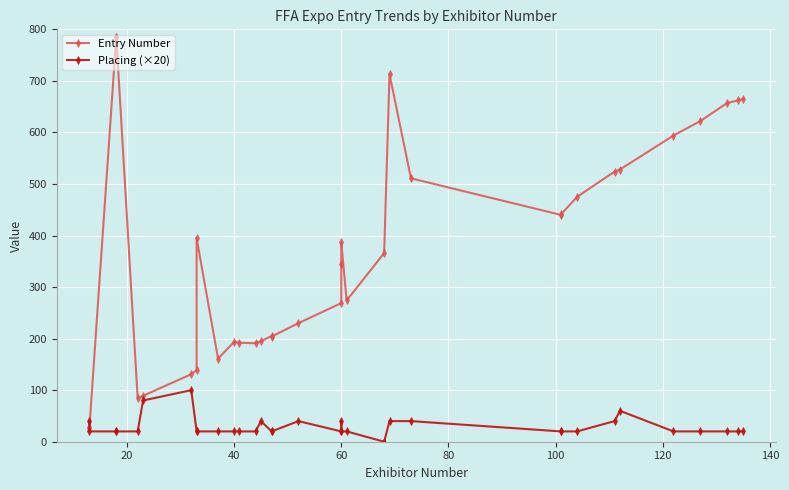

How many values in the Entry Number series exceed 366?

16